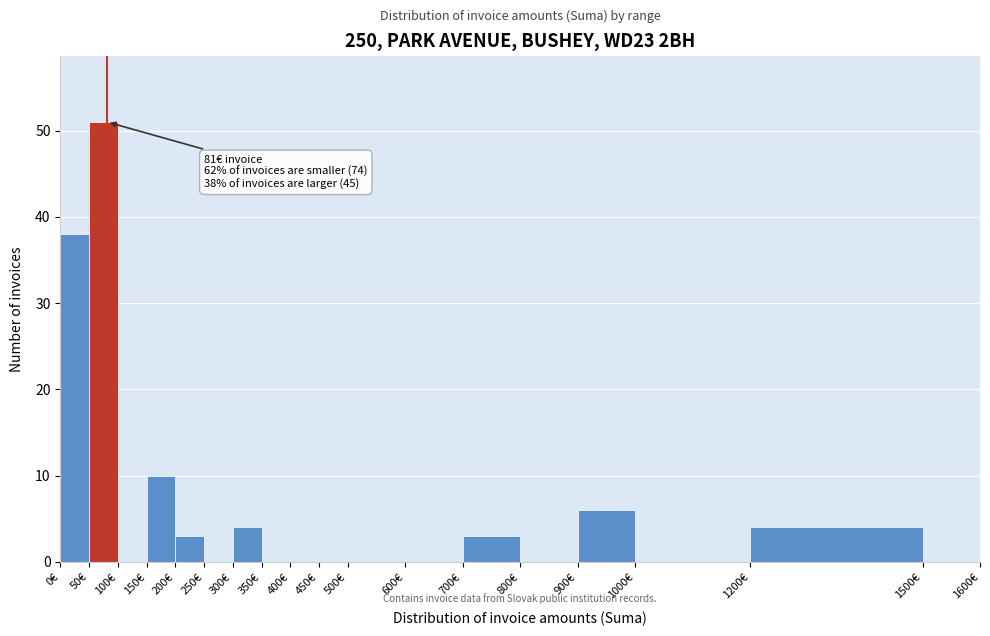

Over which range of the x-axis is the bar tallest?

50 to 100